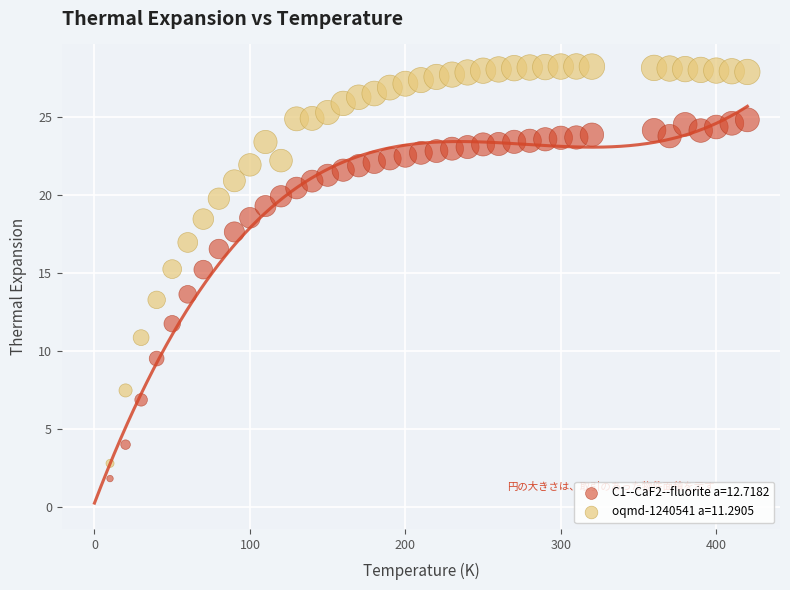

Which series contains the highest Y value?

oqmd-1240541 a=11.2905